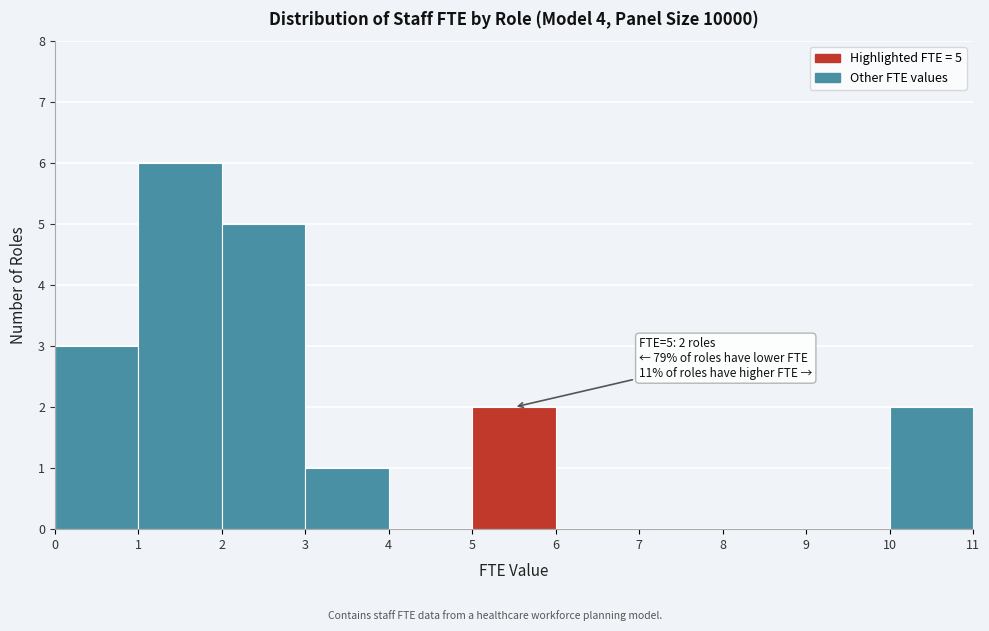

Which range on the x-axis has the tallest bar?

1 to 2